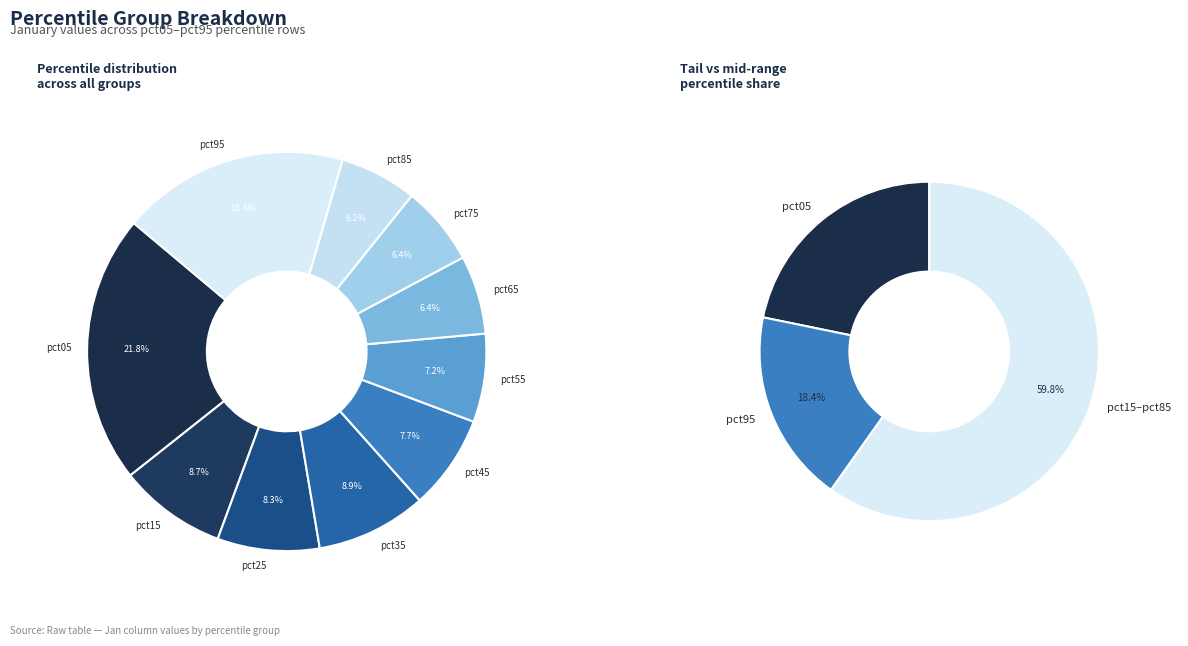

To the nearest percent, what portion does pct85 represent?

6%